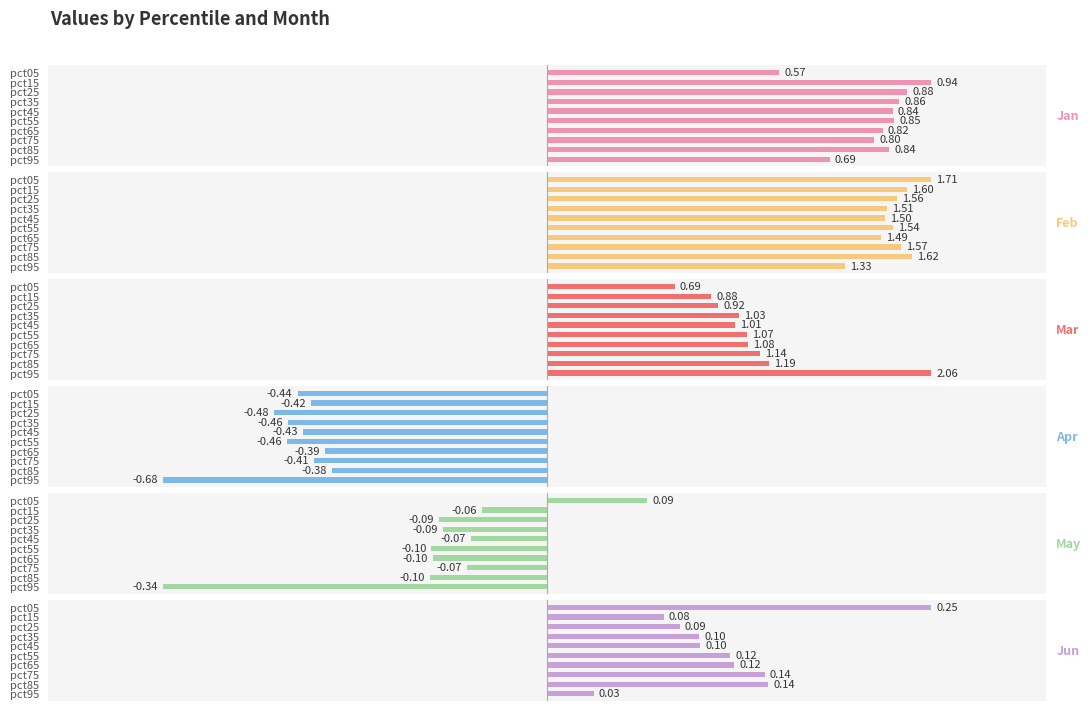

How many groups of bars are there?

10